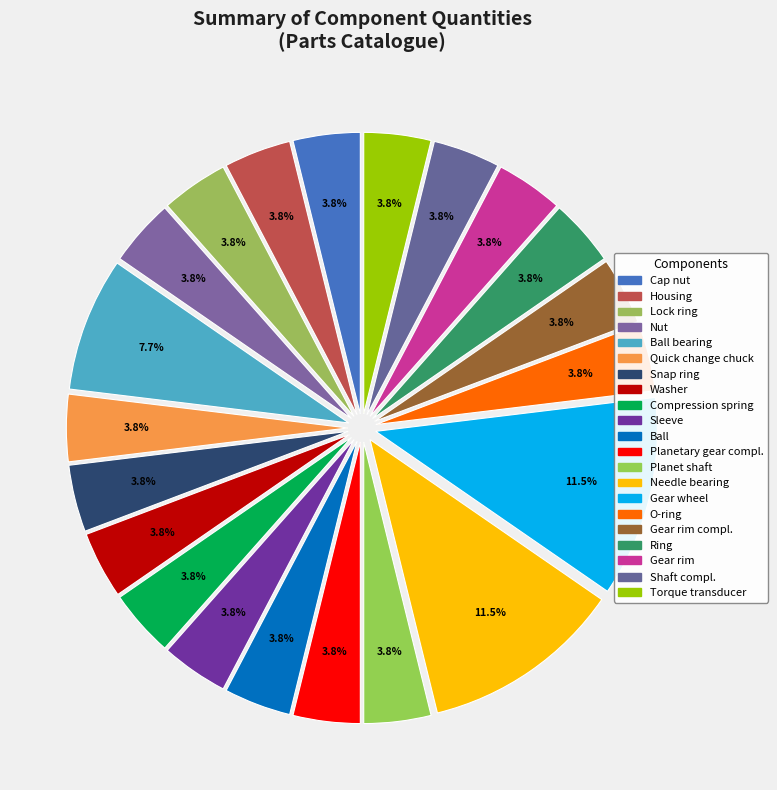

How many slices are in this pie chart?

21